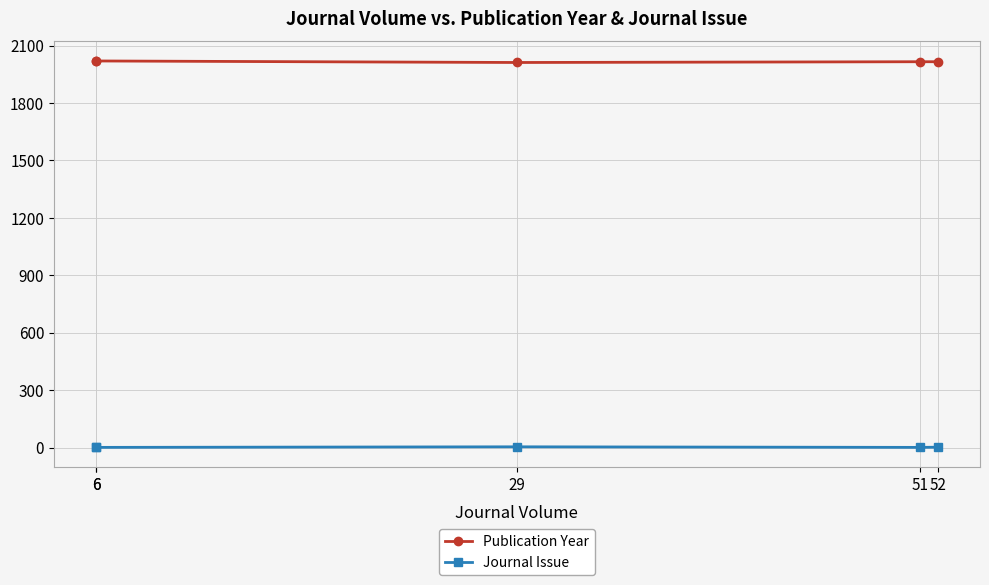

At which category does the chart reach its peak across all series?

6